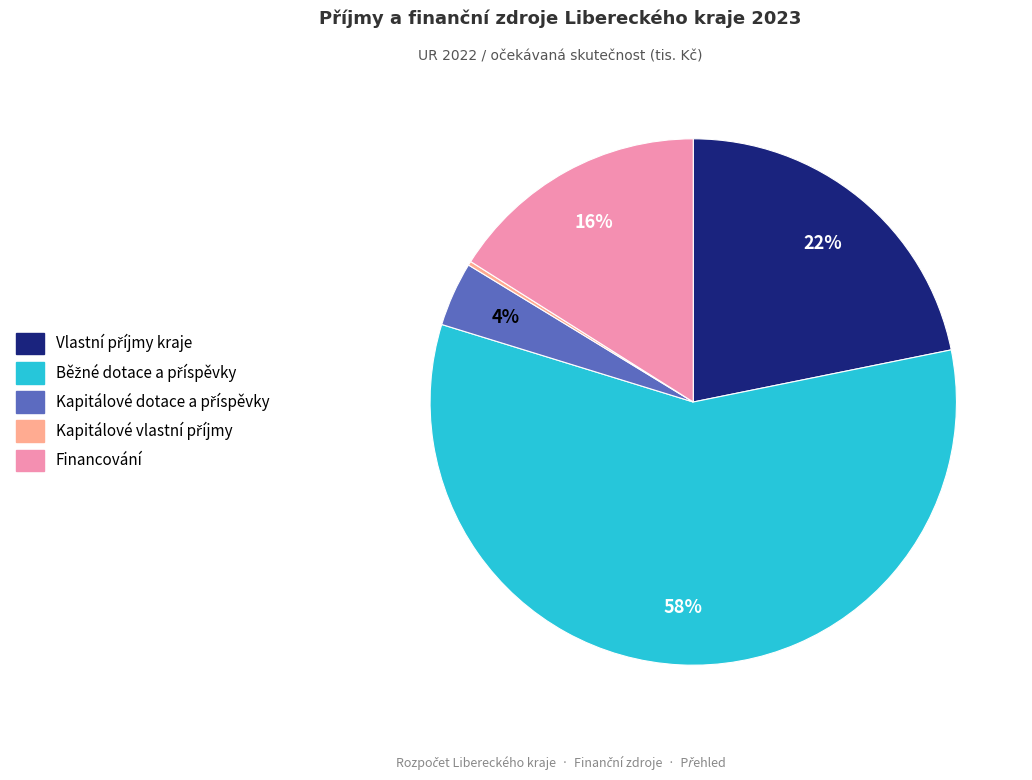

Is there a majority slice in this chart?

Yes